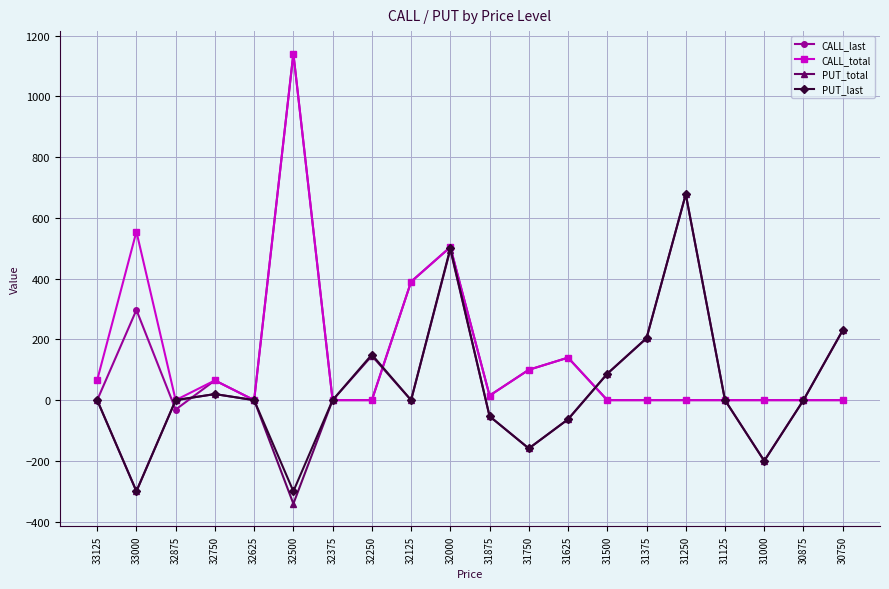

At which category is the sum across all series the highest?

32000